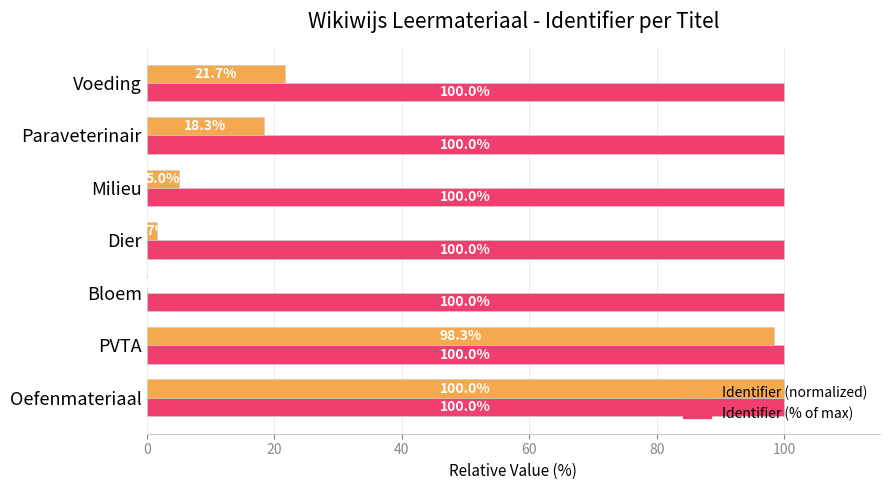

Which series has the largest total across all categories?

Identifier (% of max)